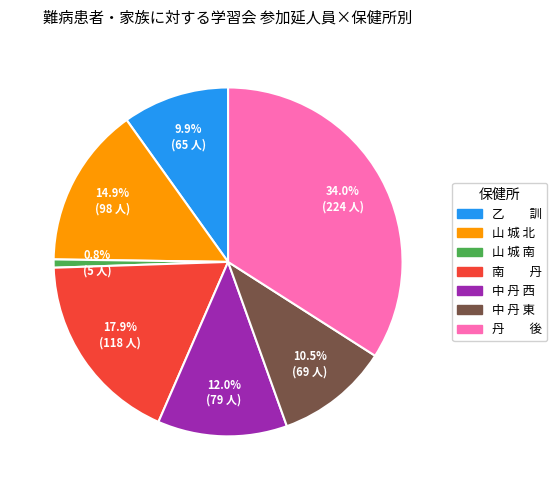

What percentage is NOT represented by 山 城 北?

85.1%